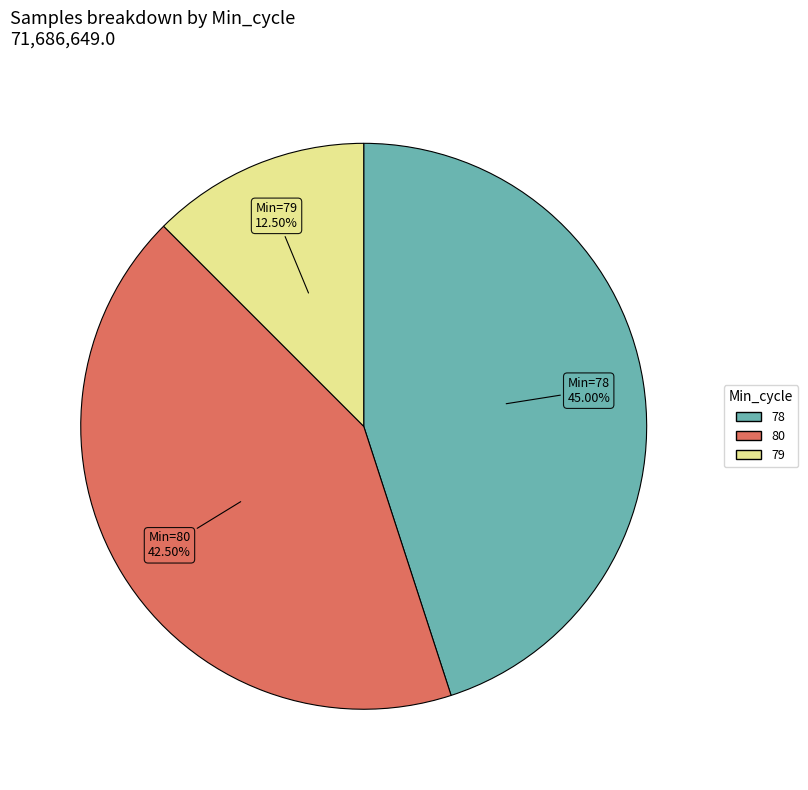

Is there a majority slice in this chart?

No